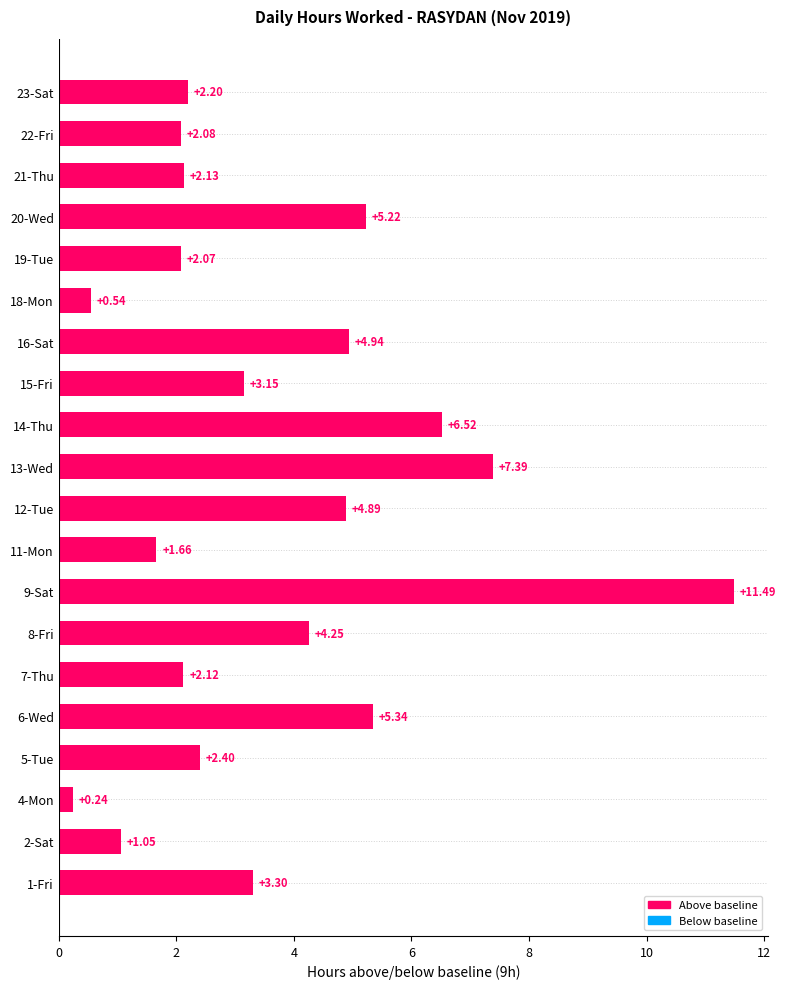

How many data points does each series have?

20